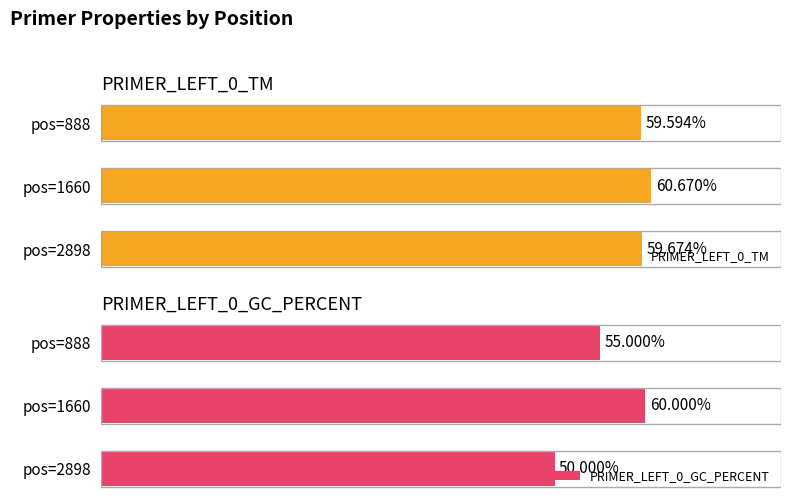

Is it true that PRIMER_LEFT_0_TM equals 60.7 at pos=1660?

True